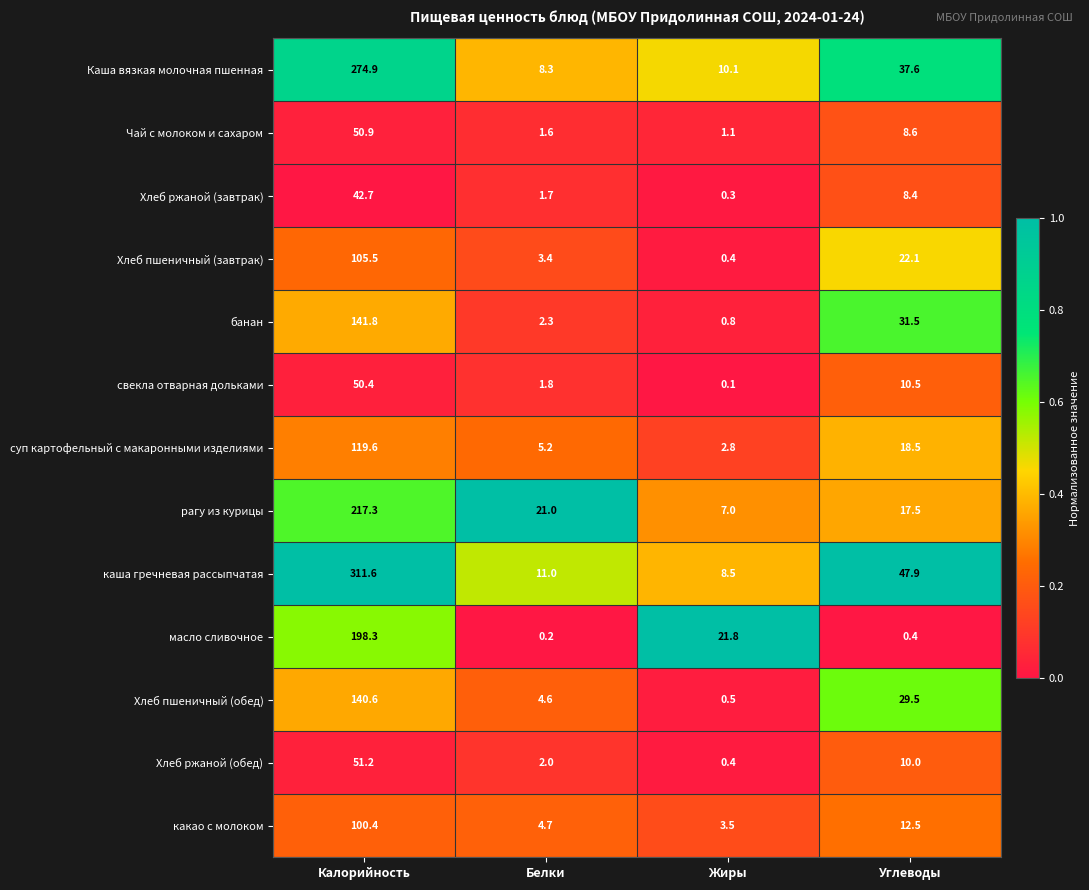

At how many categories does at least one series exceed 0?

4